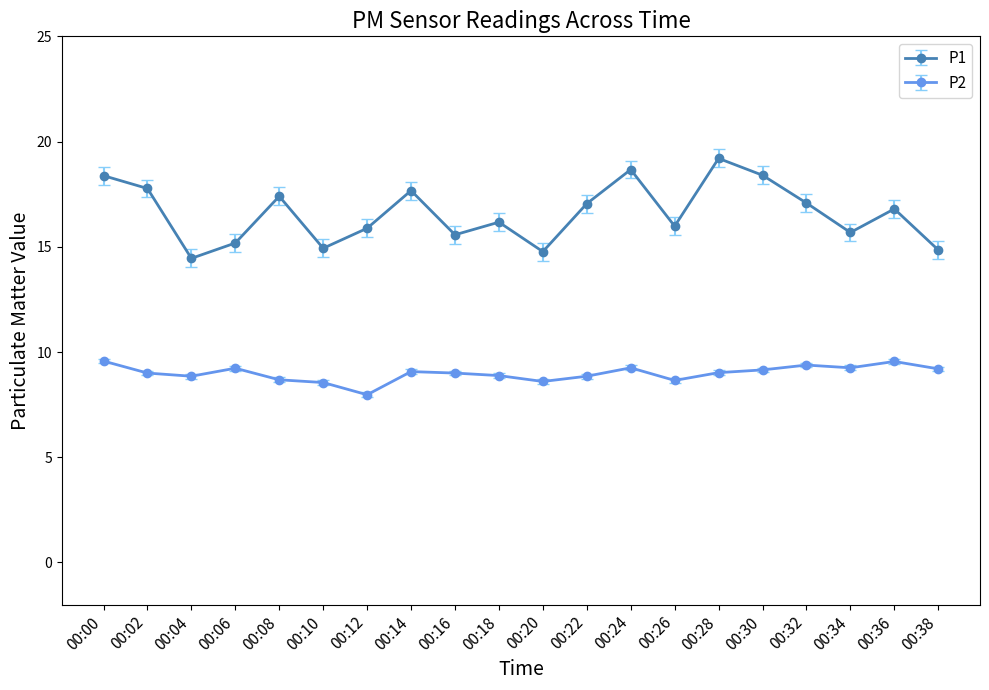

List the series in order of their overall mean, highest first.

P1, P2